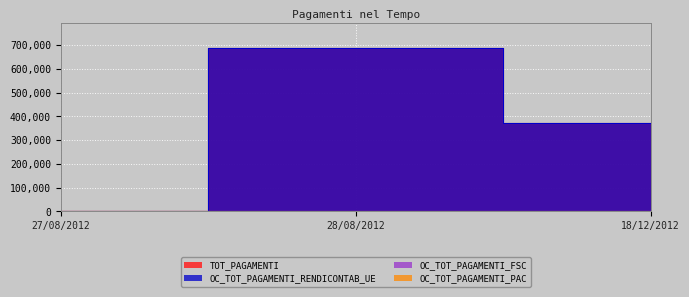

Which category has the lowest value in the OC_TOT_PAGAMENTI_RENDICONTAB_UE series?

27/08/2012